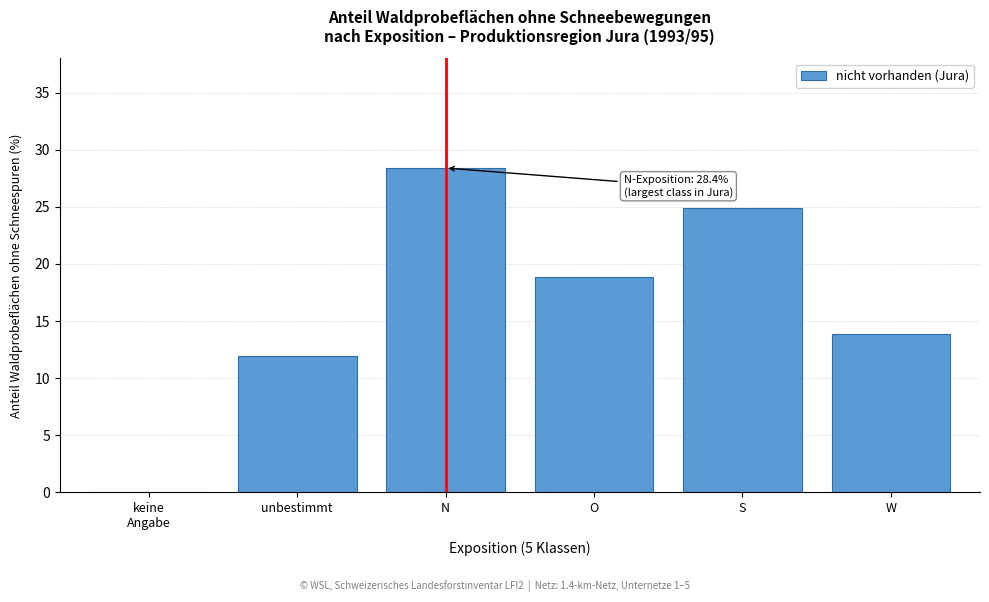

Which has a higher value, W or S?

S